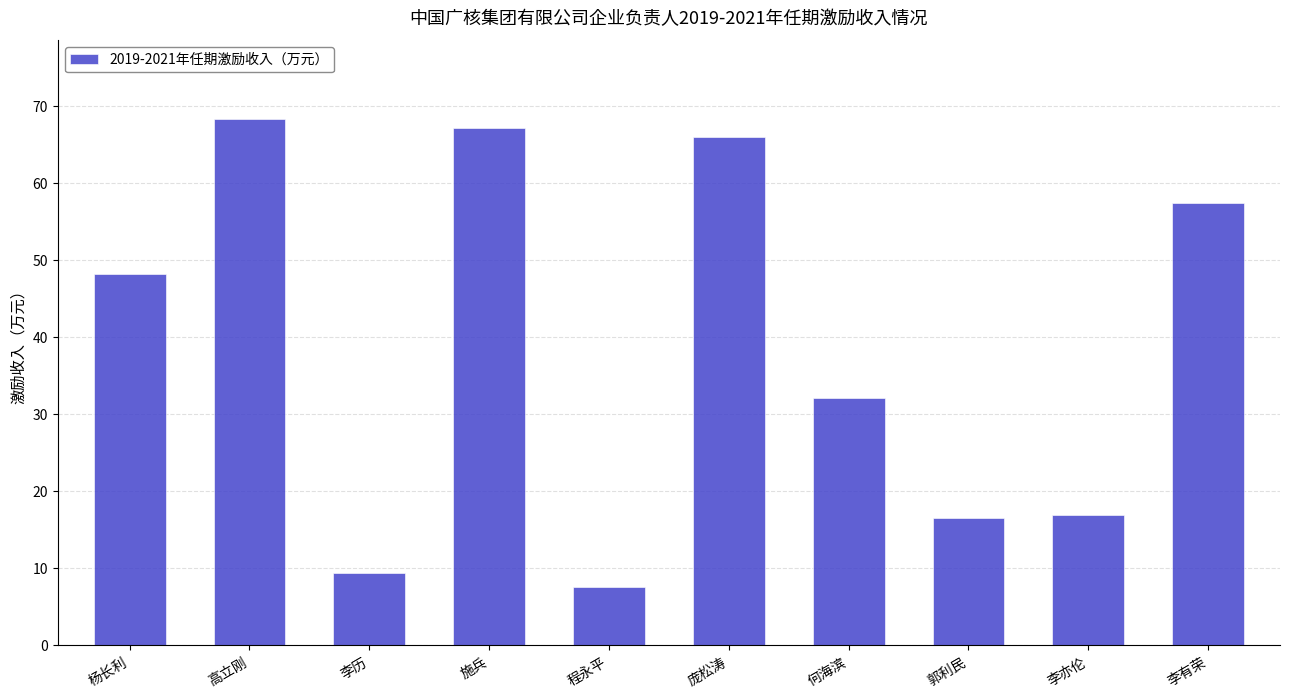

What is the label of the 10th bar from the right?

杨长利